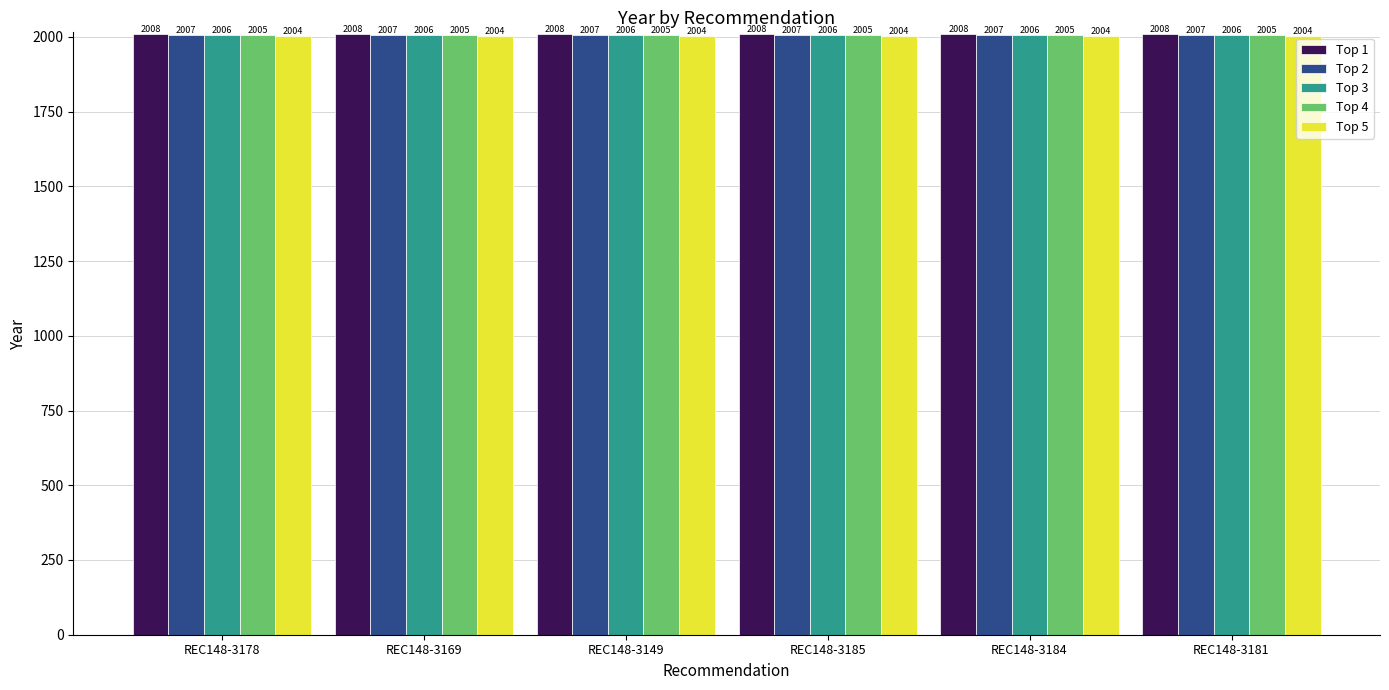

What is the greatest value displayed?

2008